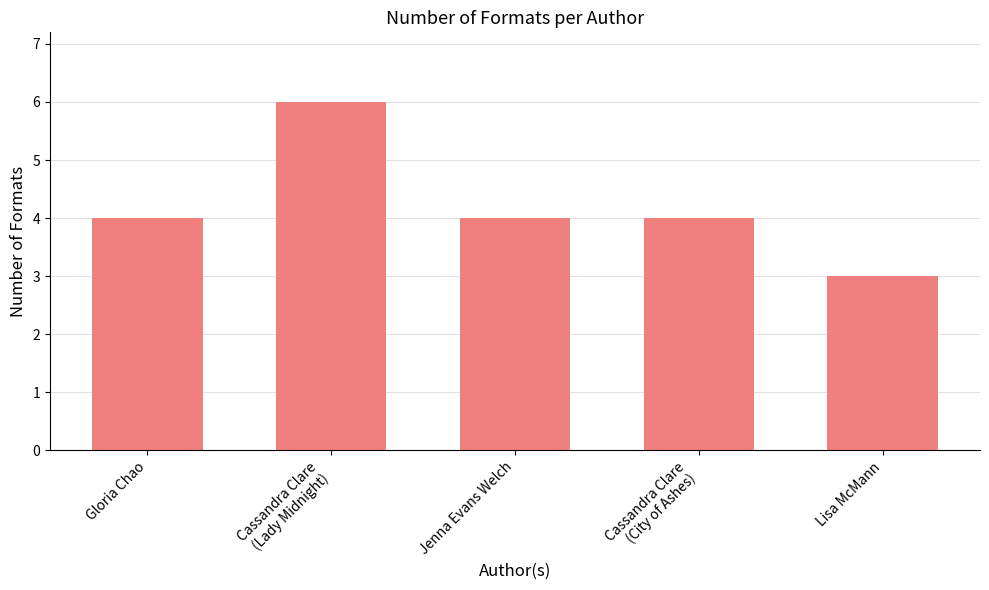

What is the label of the 2nd bar from the right?

Cassandra Clare
(City of Ashes)